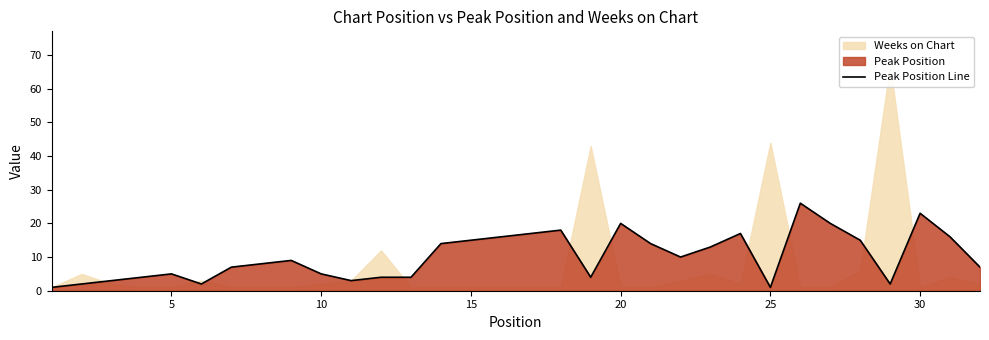

The Peak Position Line series shows 2 at 10. True or false?

False